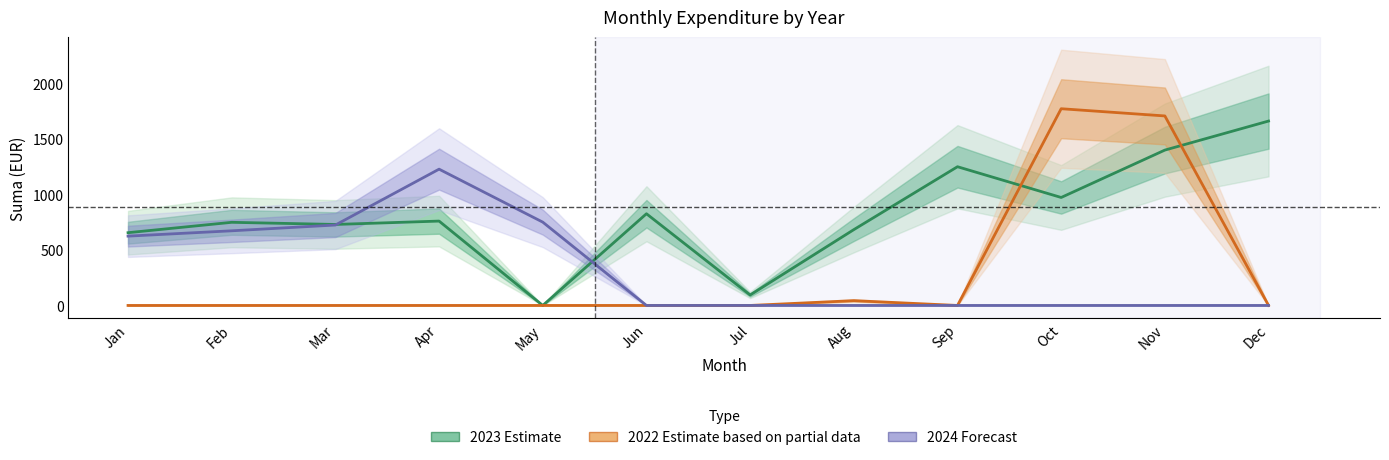

After their last crossing, which series has the higher values: 2024 Forecast or 2023 Estimate?

2023 Estimate